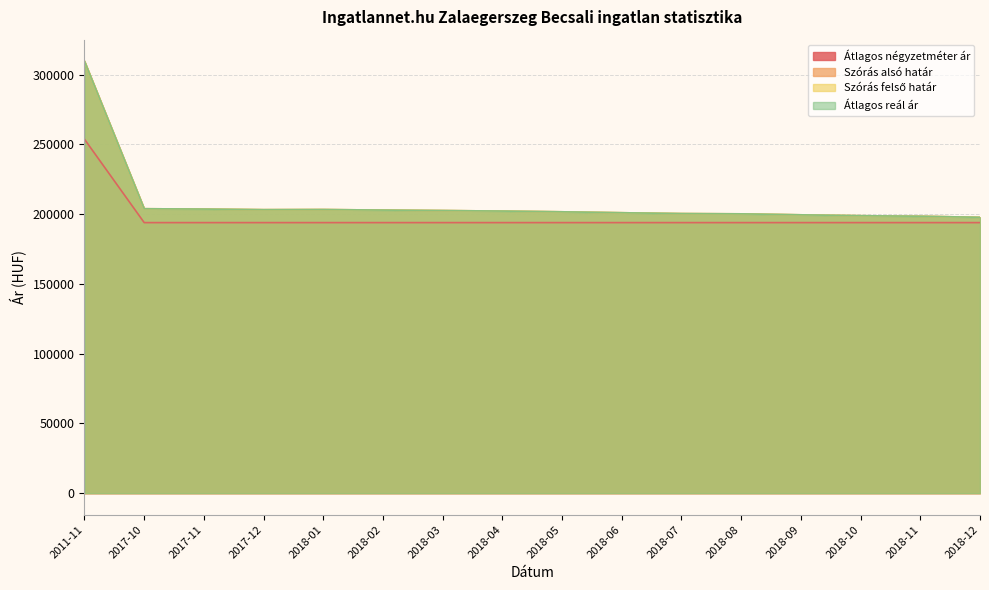

What is the difference between the maximum and minimum values in the Átlagos reál ár series?

111836